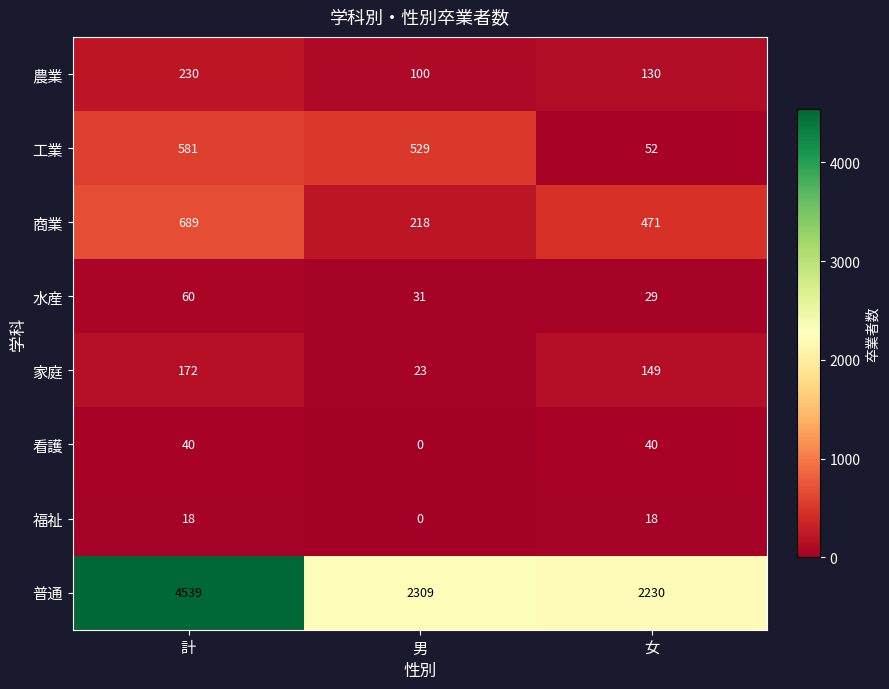

Which series has the largest total across all categories?

普通